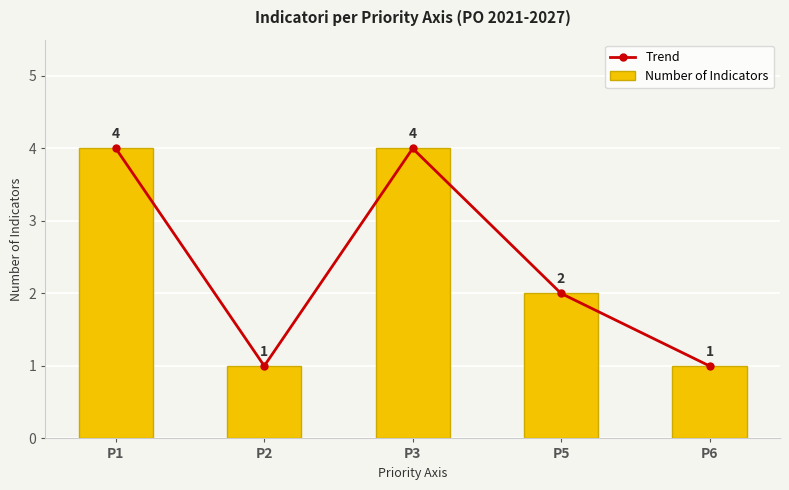

What is the lowest value of the Trend series?

1